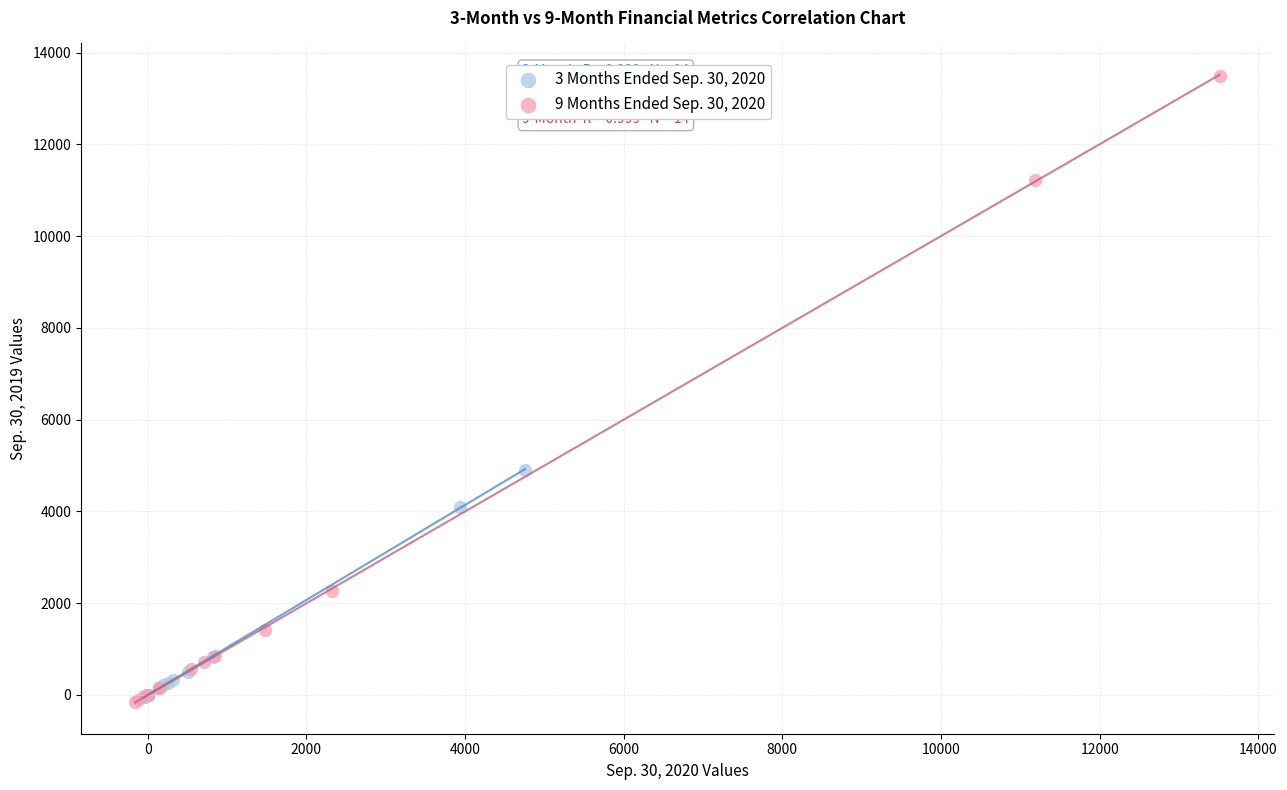

What are all the series names shown in the legend?

3 Months Ended Sep. 30, 2020, 9 Months Ended Sep. 30, 2020